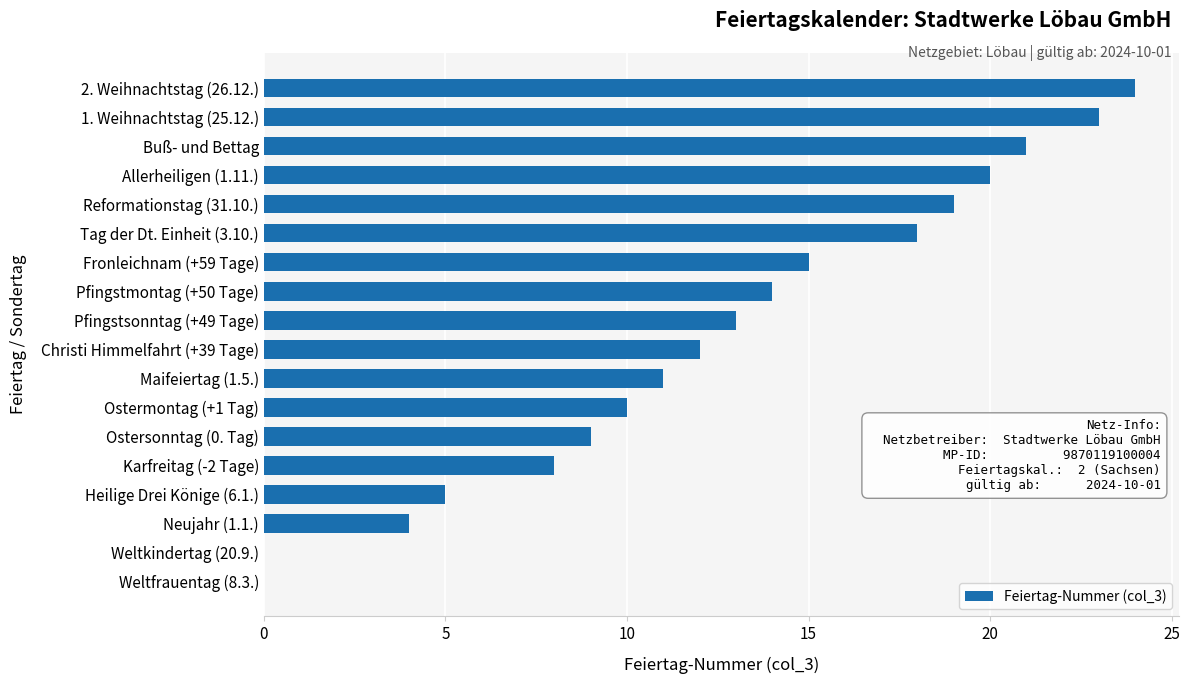

The chart shows a value of 10 at Fronleichnam (+59 Tage). True or false?

False